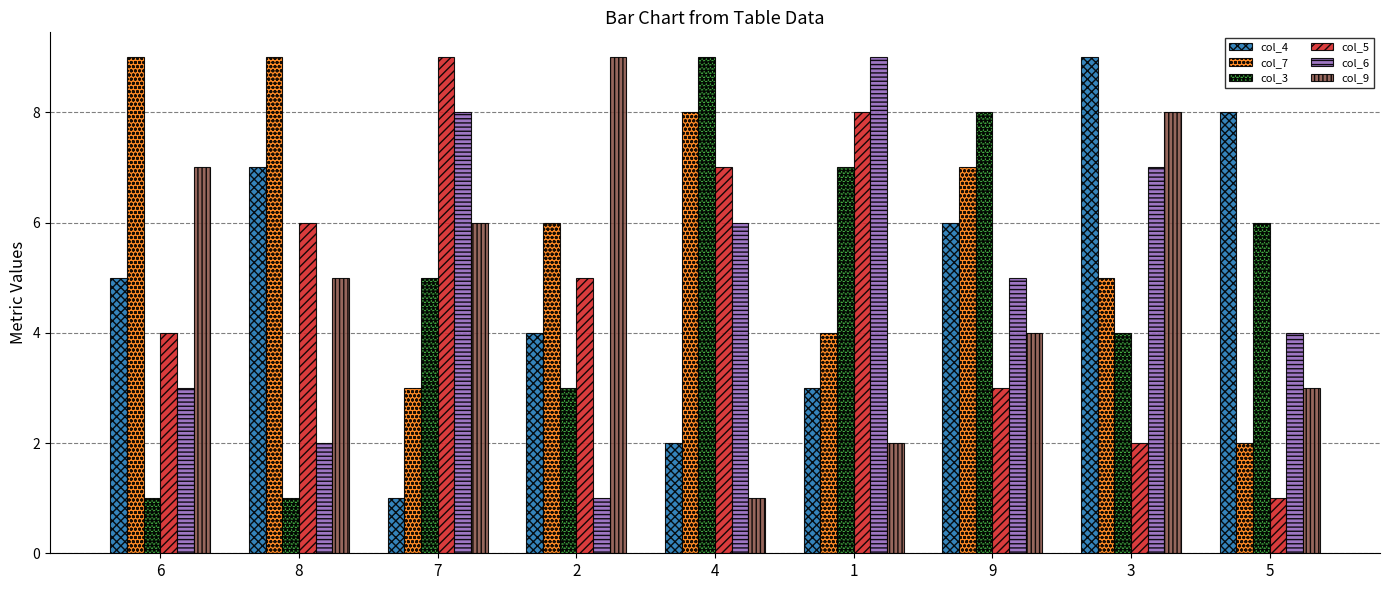

How many data points in col_7 are less than 6?

4